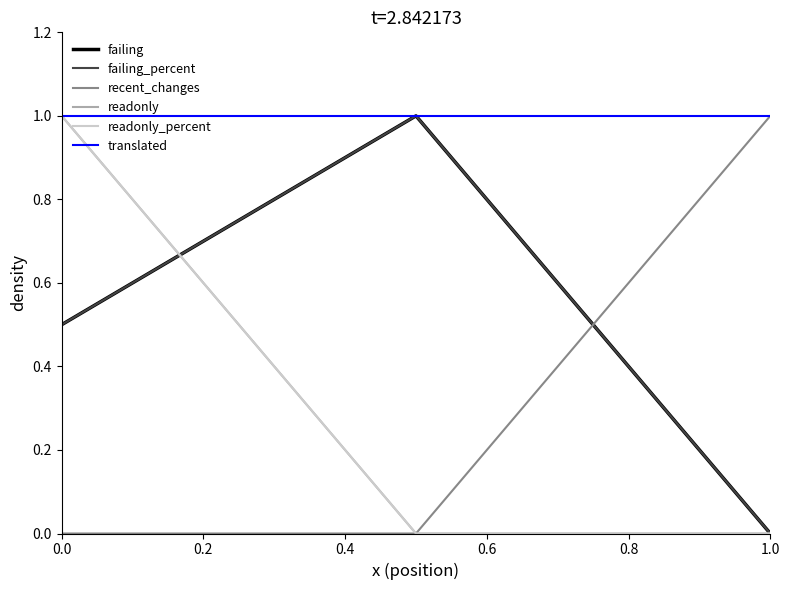

Count the readonly values in the range 0 to 1.

3